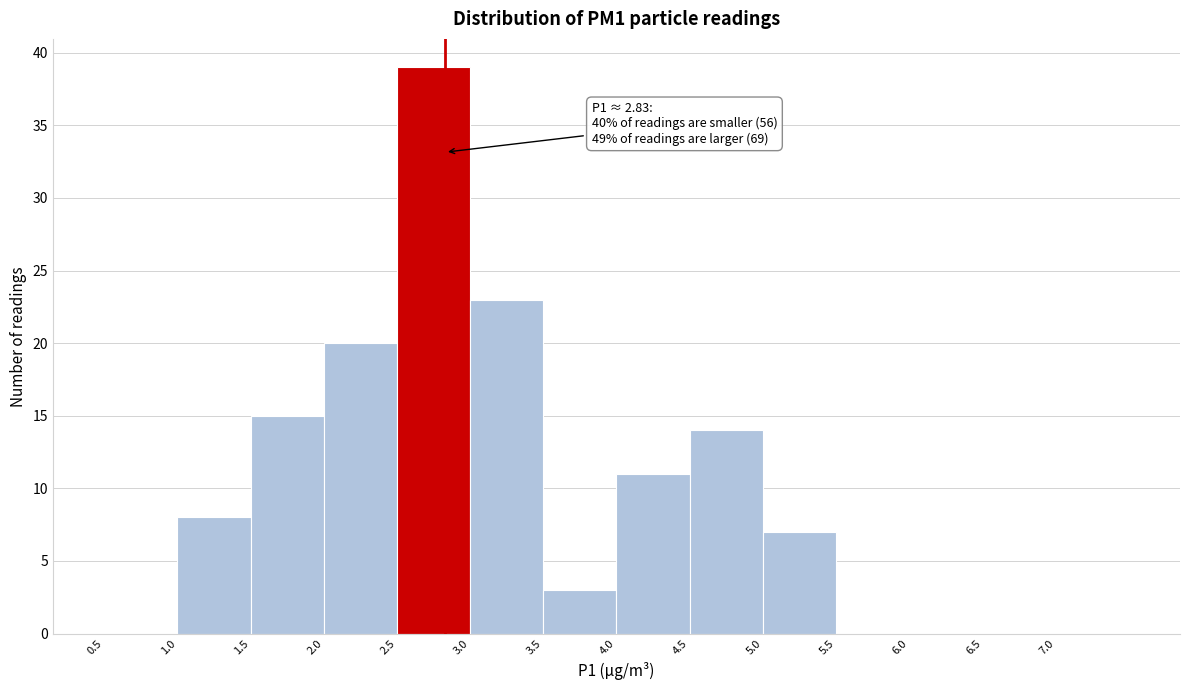

Over which range of the x-axis is the bar tallest?

2.5 to 3.0